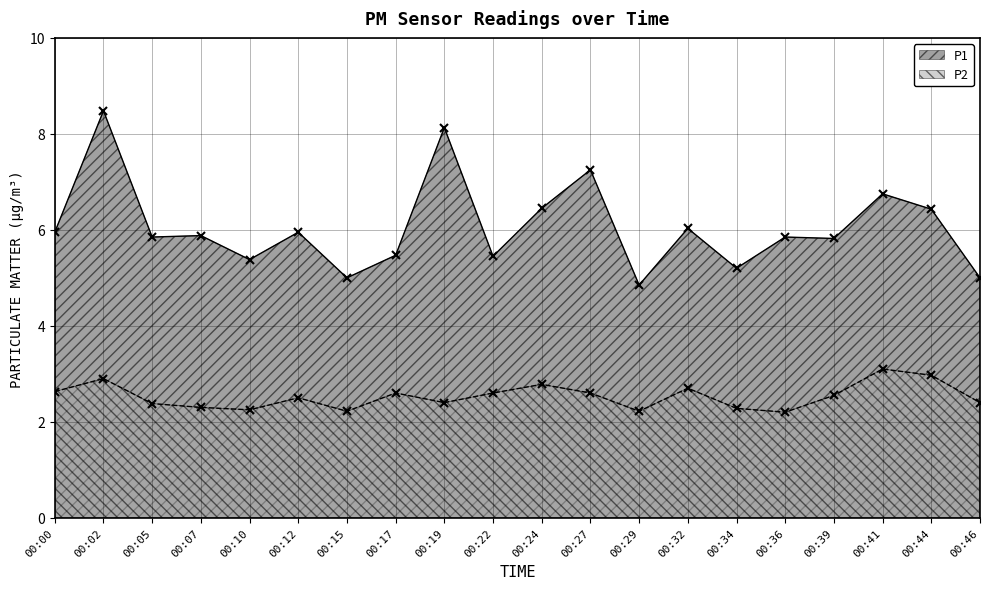

What is the difference between the maximum and minimum values in the P2 series?

0.9